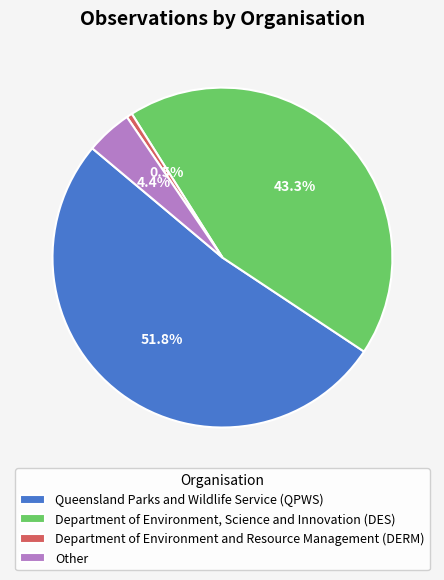

What is the smallest slice in the pie chart?

Department of Environment and Resource Management (DERM)